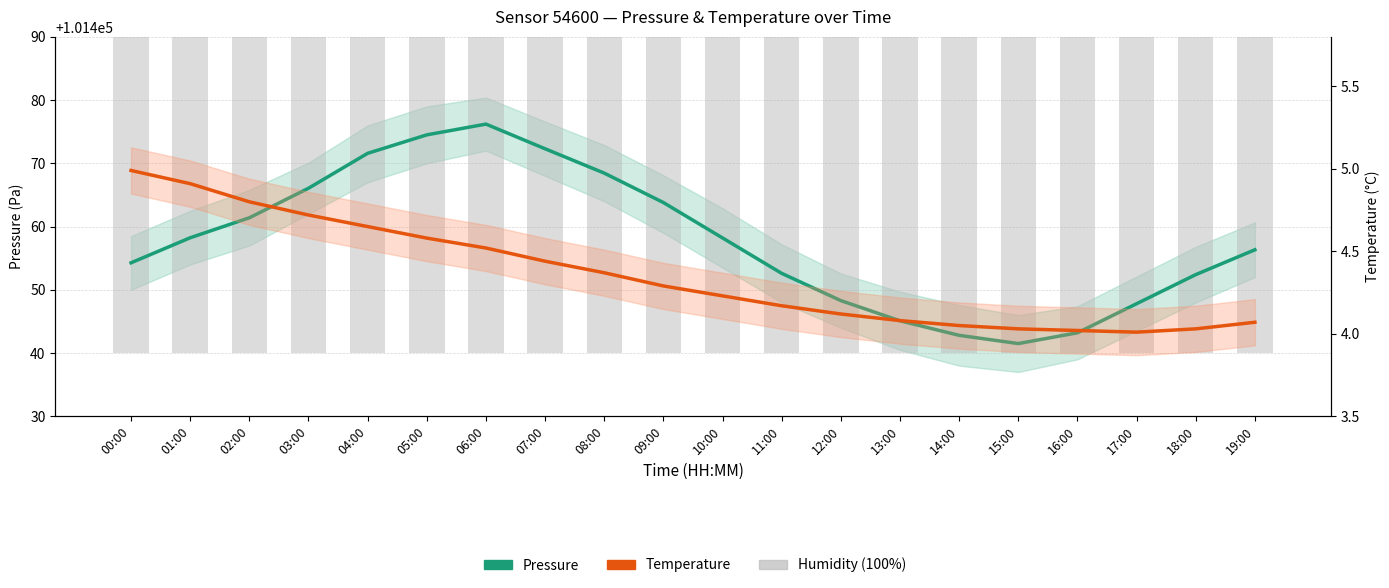

Reading left to right, list all the values displayed in this chart.

Pressure (Pa): 101454.3	101458.2	101461.4	101466.1	101471.6	101474.5	101476.2	101472.3	101468.4	101463.8	101458.2	101452.6	101448.3	101445.1	101442.8	101441.5	101443.2	101447.8	101452.4	101456.3
Humidity (%): 101480.0	101480.0	101480.0	101480.0	101480.0	101480.0	101480.0	101480.0	101480.0	101480.0	101480.0	101480.0	101480.0	101480.0	101480.0	101480.0	101480.0	101480.0	101480.0	101480.0
Temperature (°C): 5.0	4.9	4.8	4.7	4.7	4.6	4.5	4.4	4.4	4.3	4.2	4.2	4.1	4.1	4.0	4.0	4.0	4.0	4.0	4.1